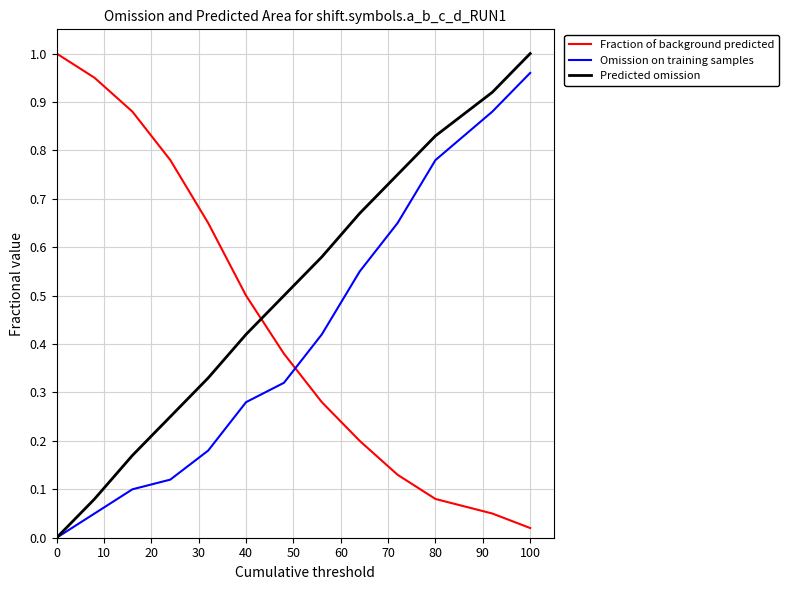

How many times do Fraction of background predicted and Predicted omission cross each other?

1